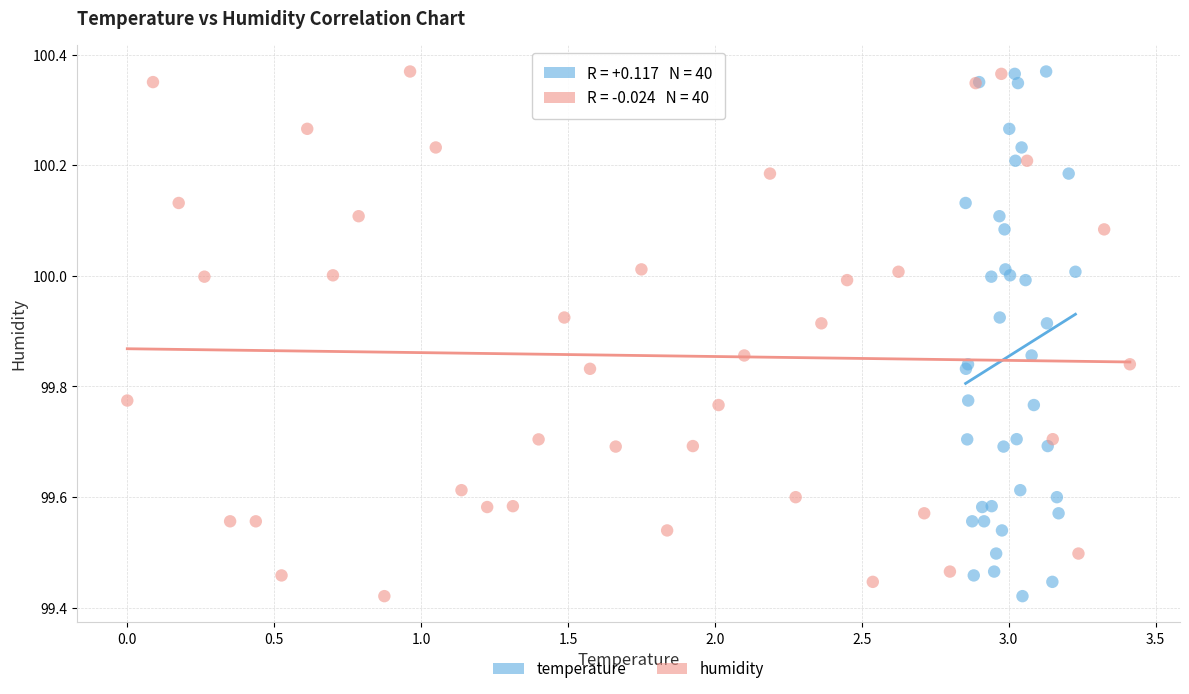

What are all the series names shown in the legend?

temperature, humidity